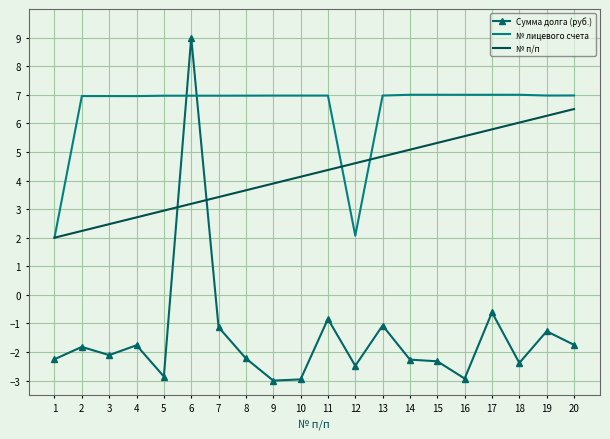

Which series has the largest total across all categories?

№ лицевого счета